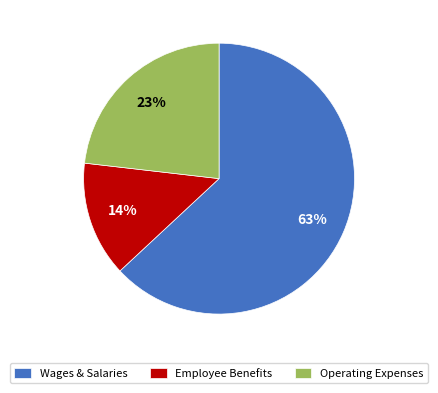

To the nearest percent, what portion does Wages & Salaries represent?

63%